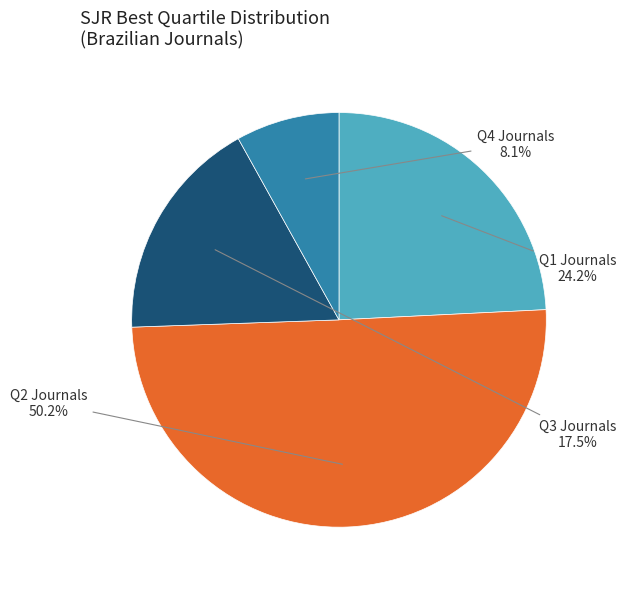

True or false: Q4 accounts for 1% of the total.

False